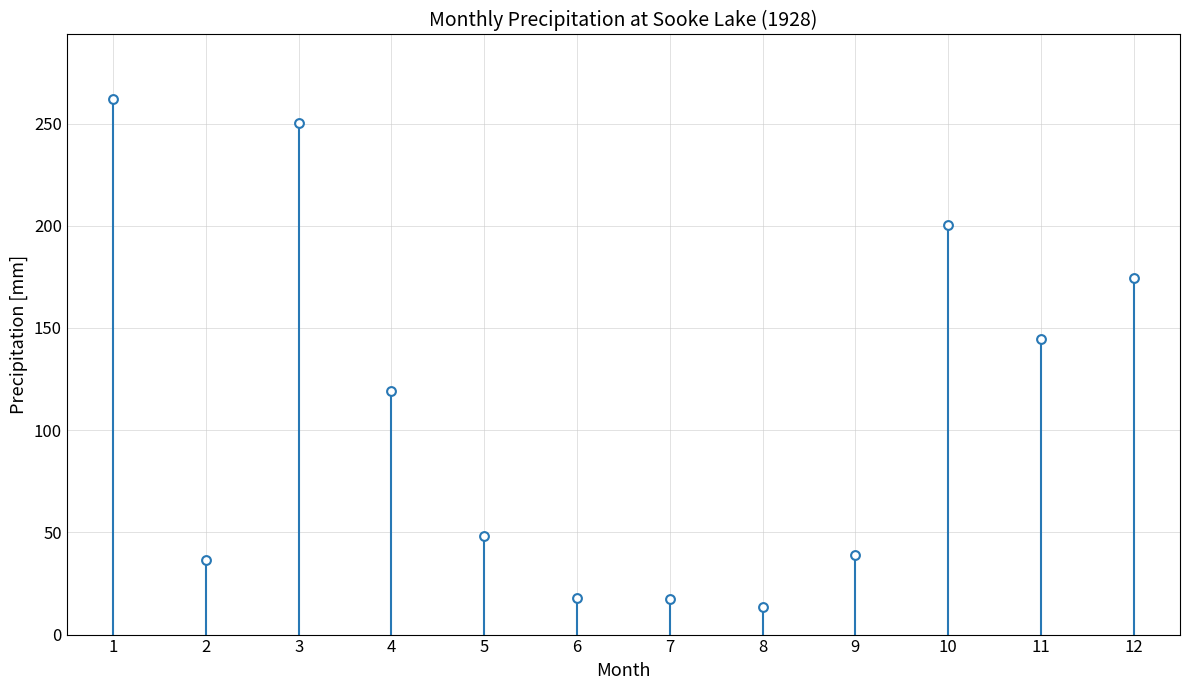

What Y value in the scatter plot is closest to 137?

144.6